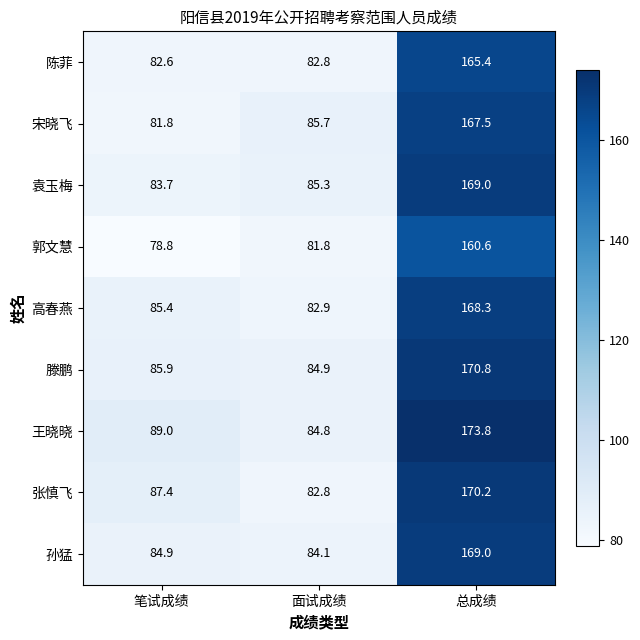

What is the difference between the maximum and minimum values in the 高春燕 series?

85.4